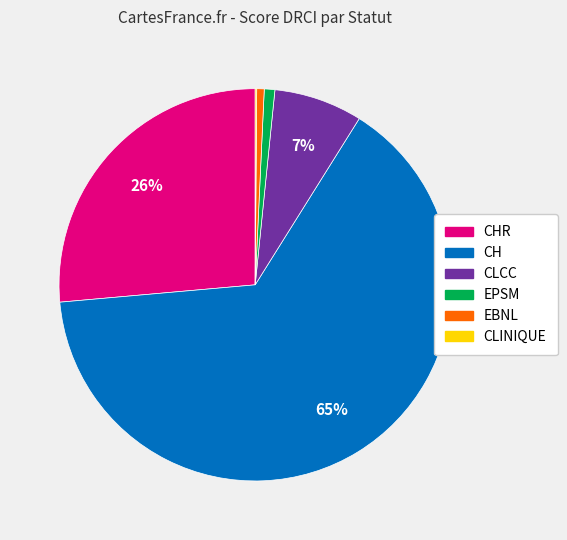

Does any single category account for the majority?

Yes